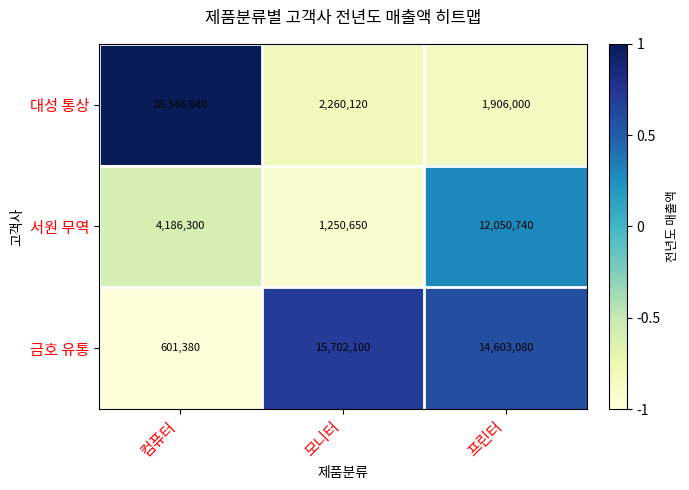

Is the value of 금호 유통 at 컴퓨터 greater than the value of 대성 통상 at 프린터?

No